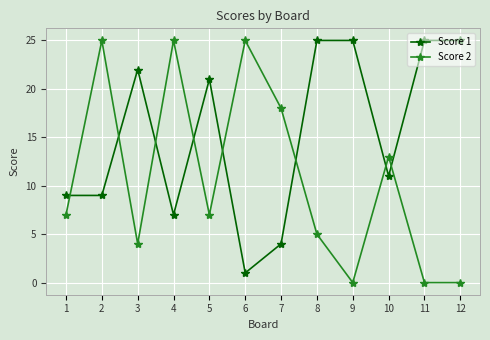

What is the average value of the Score 2 series?

11